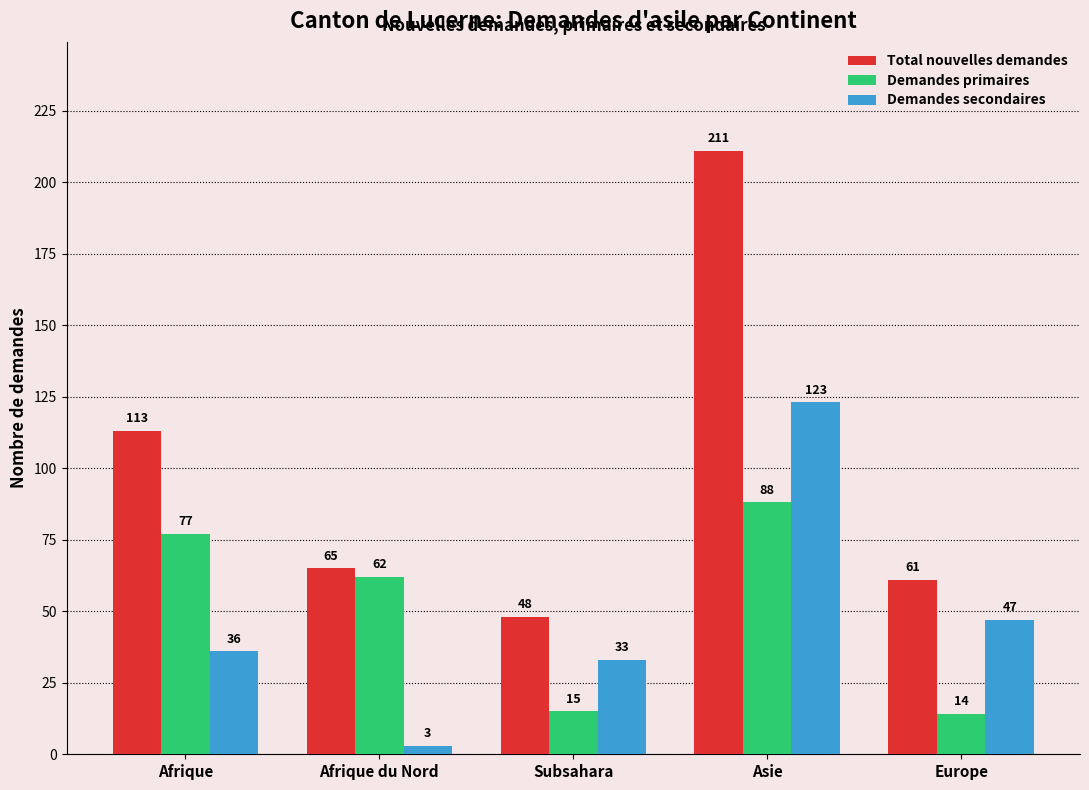

What is the difference between the maximum and minimum values in the Total nouvelles demandes series?

163